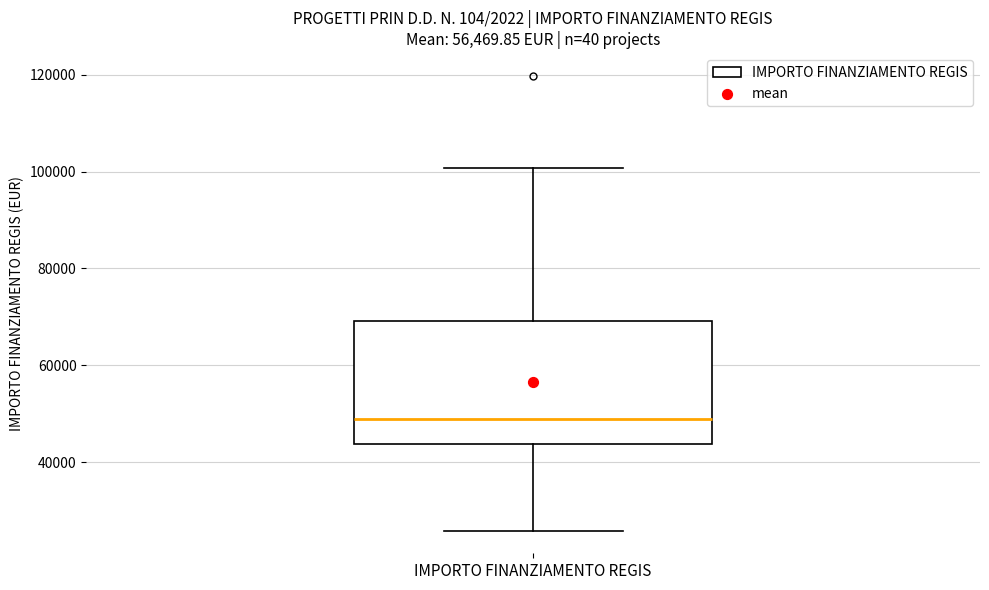

Read this box plot against the y-axis: the position of the median line, the range covered by the box, and the ends of both whiskers. The values are not printed on the chart, so give them approximately, as read against the axis.

median 48000, box 44000 to 70000, whiskers 26000 to 100000